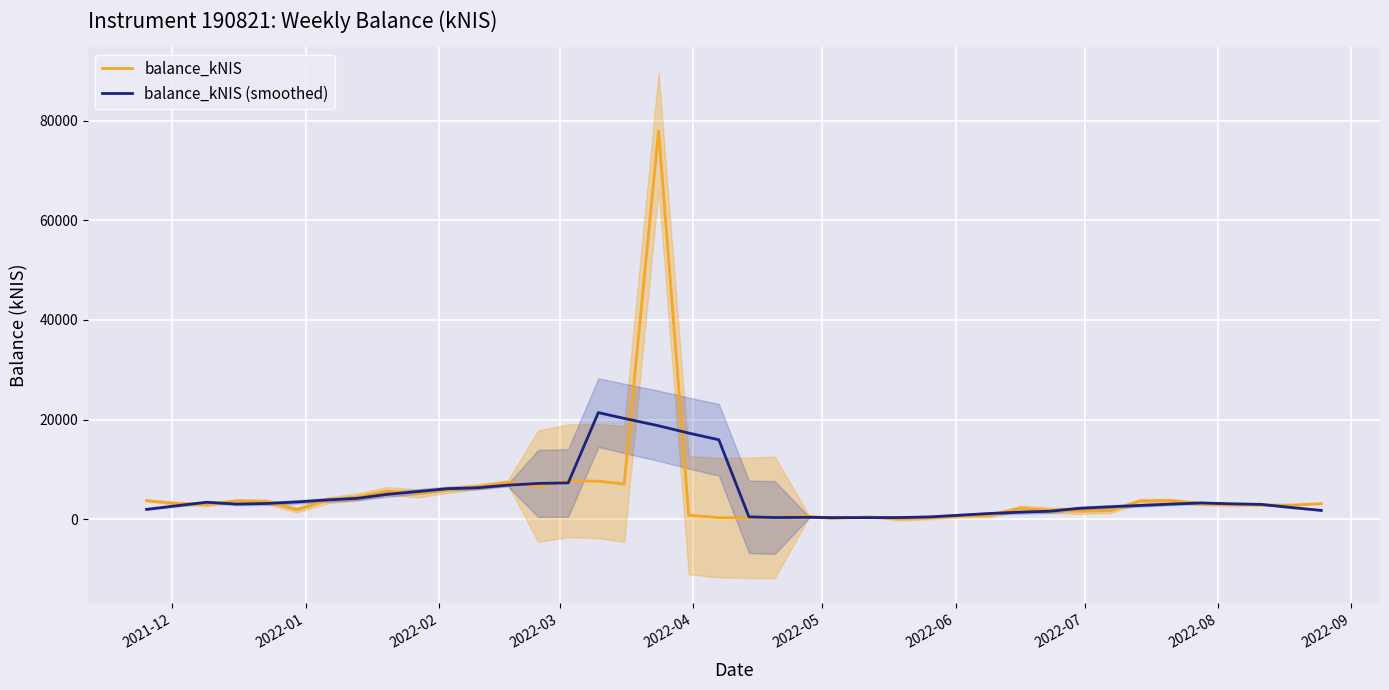

How many times do balance_kNIS (smoothed) and balance_kNIS cross each other?

20